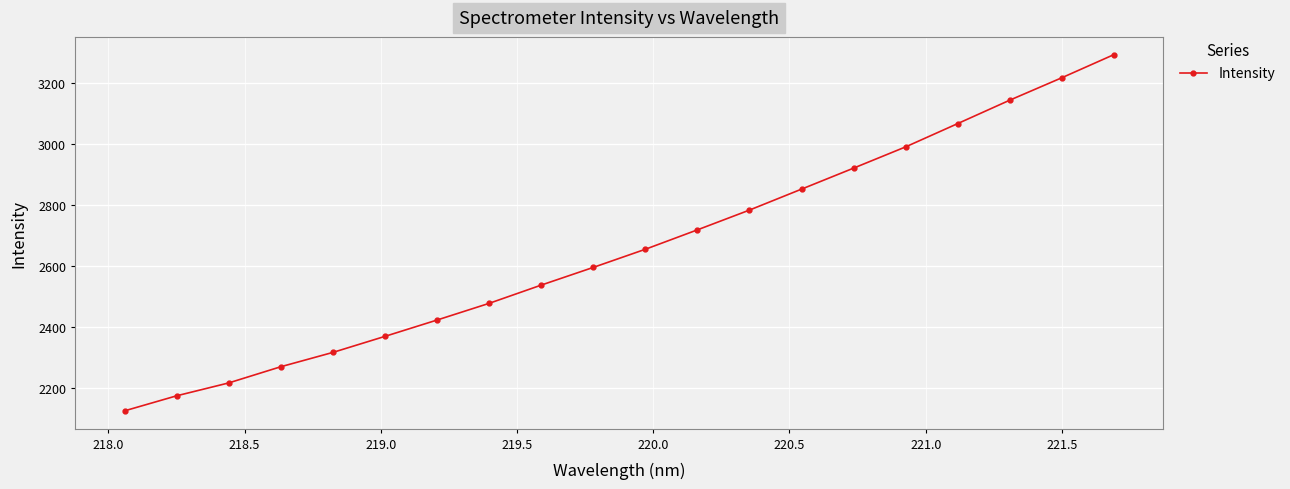

What is the difference between the second highest and minimum values?

1092.1